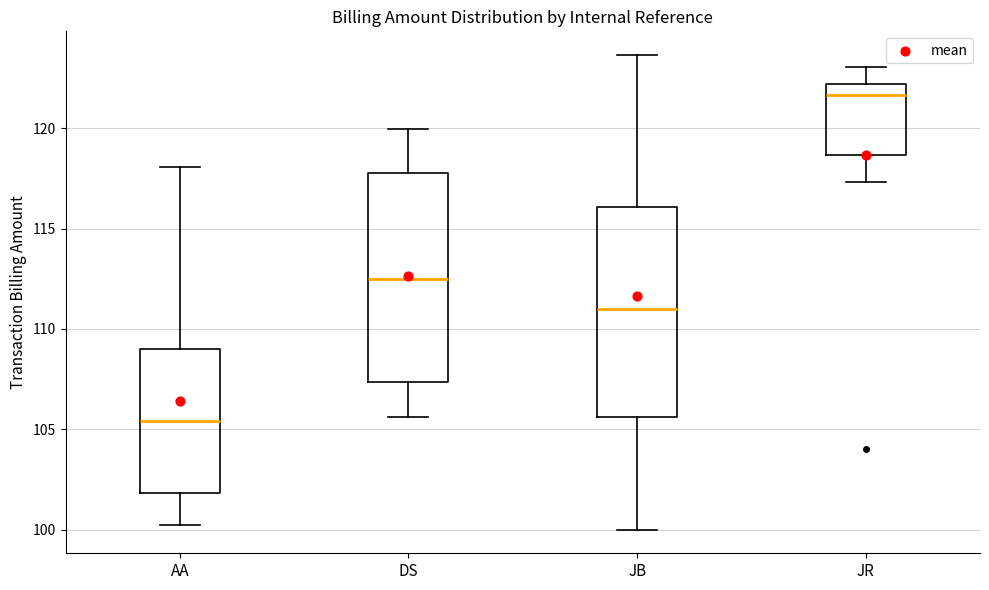

Which box has the highest median line?

JR